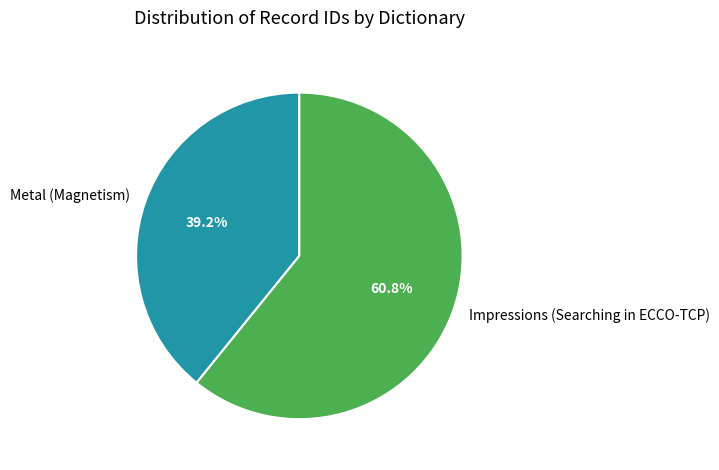

What is the total percentage of Impressions (Searching in ECCO-TCP) and Metal (Magnetism)?

100.0%